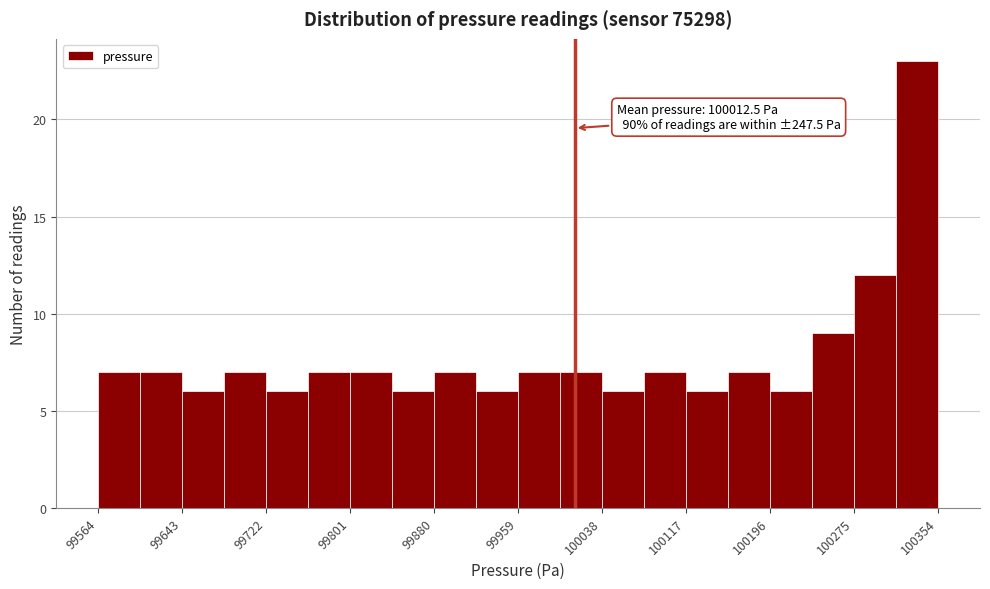

Around what value on the x-axis is the tallest bar? Give the approximate position of its centre, as read against the axis.

100330